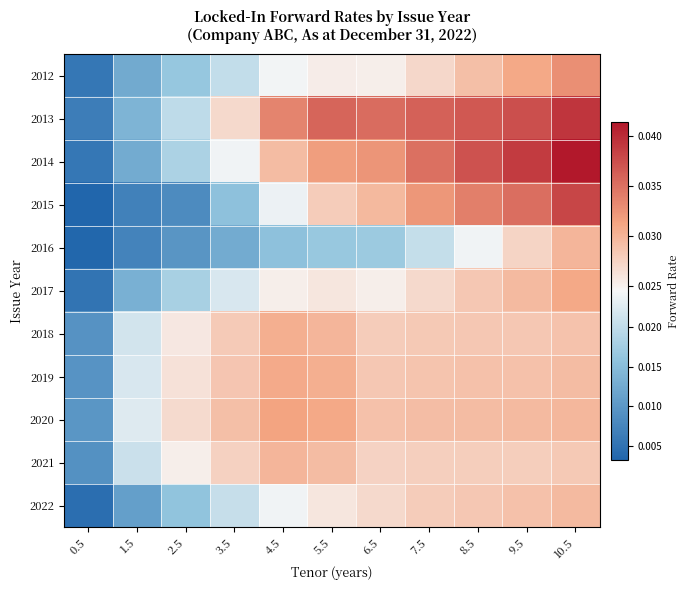

How many distinct data groups are displayed?

11